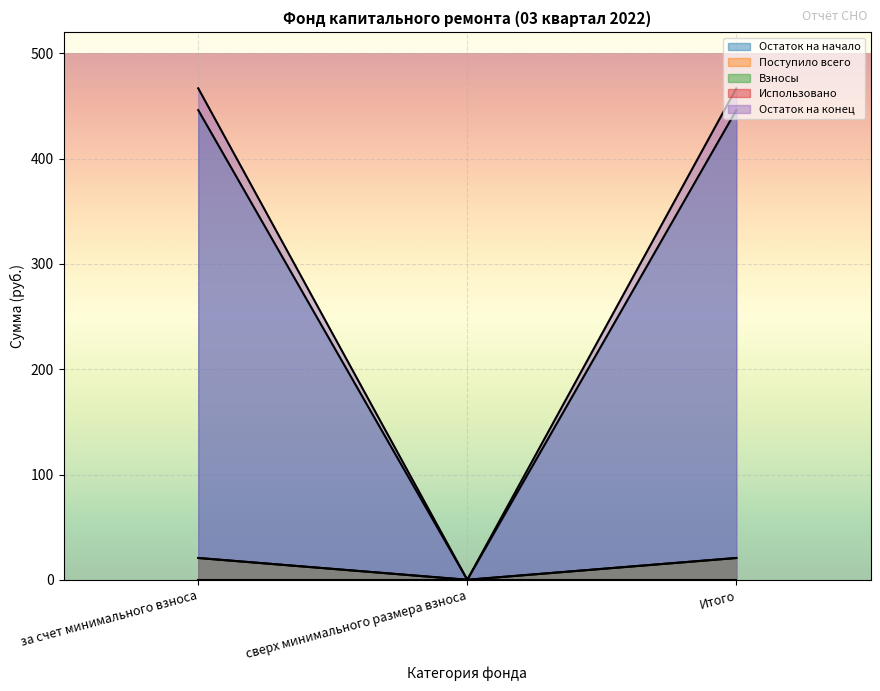

At which label does Поступило всего reach its peak?

за счет минимального взноса